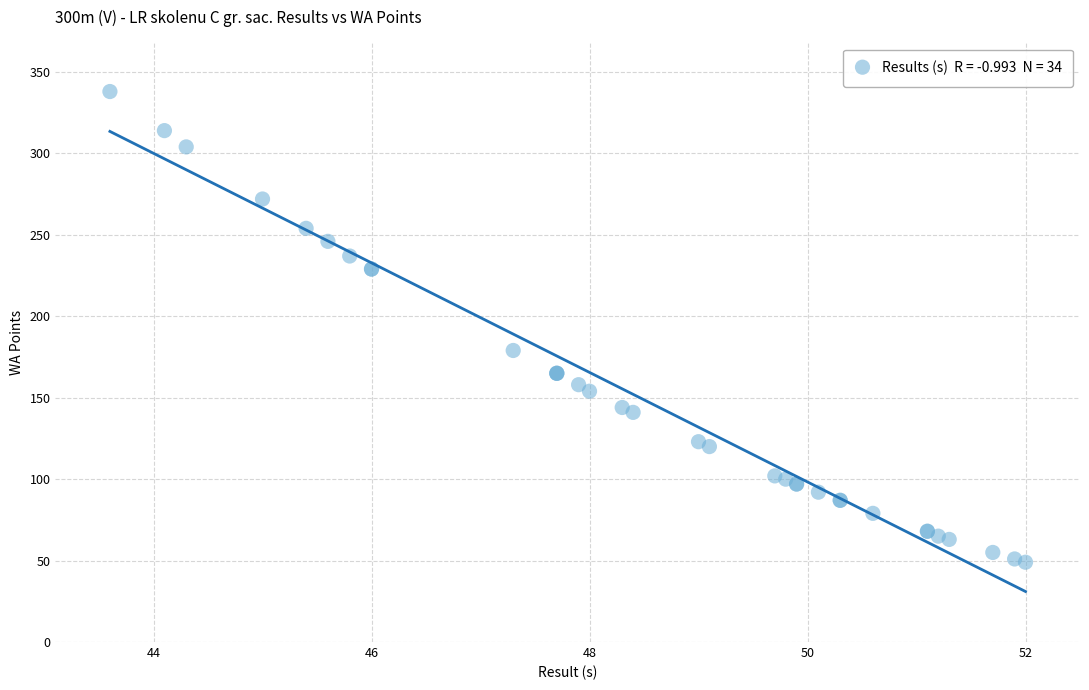

What Y value in the scatter plot is closest to 193?

179